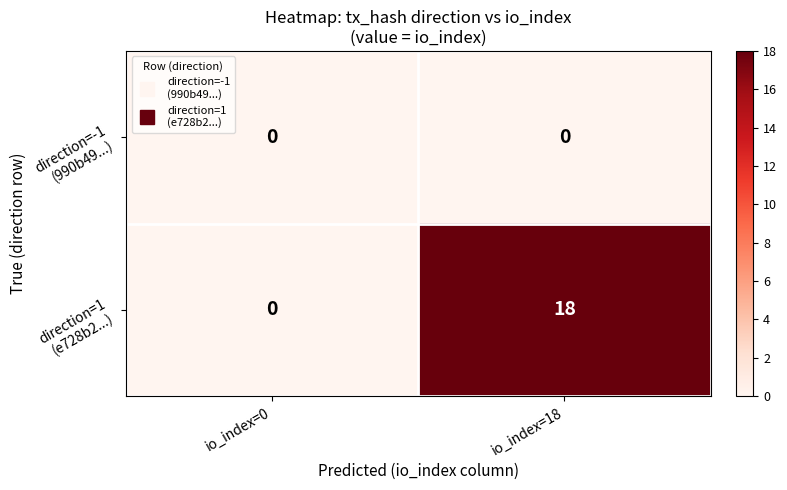

What is the greatest value displayed?

18